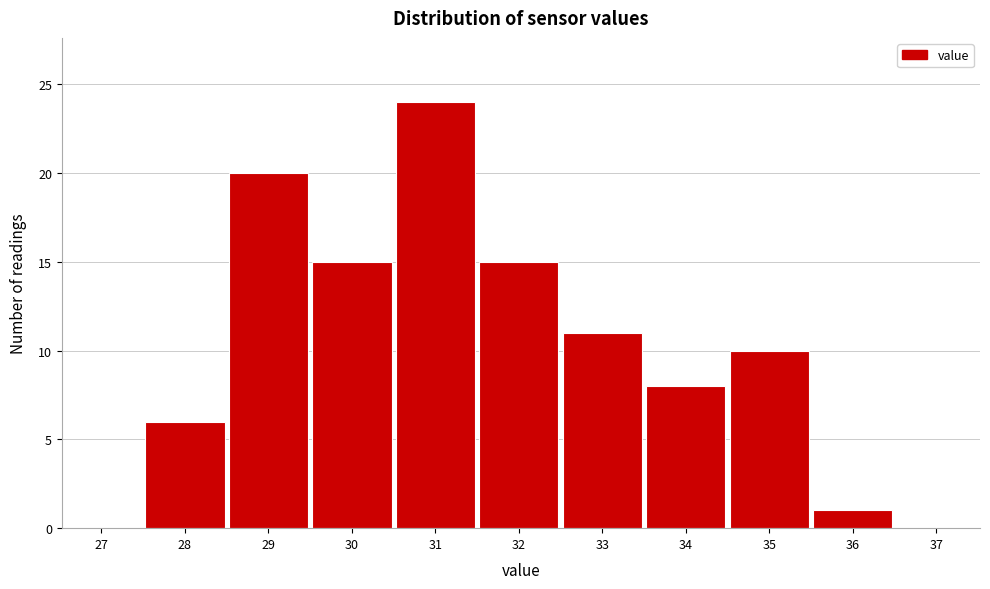

Reading right to left, extract all data points from this chart.

37=0	36=1	35=10	34=8	33=11	32=15	31=24	30=15	29=20	28=6	27=0